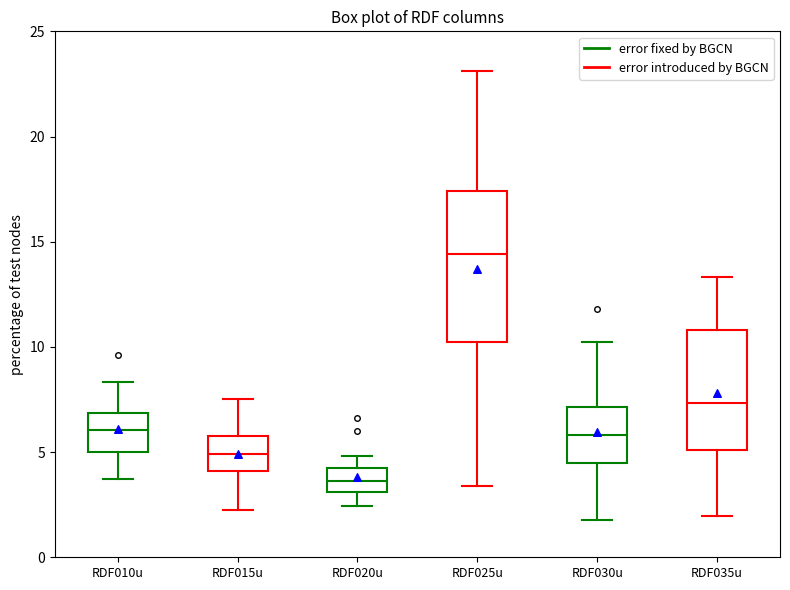

Which box is the tallest, from its lower edge to its upper edge?

RDF025u